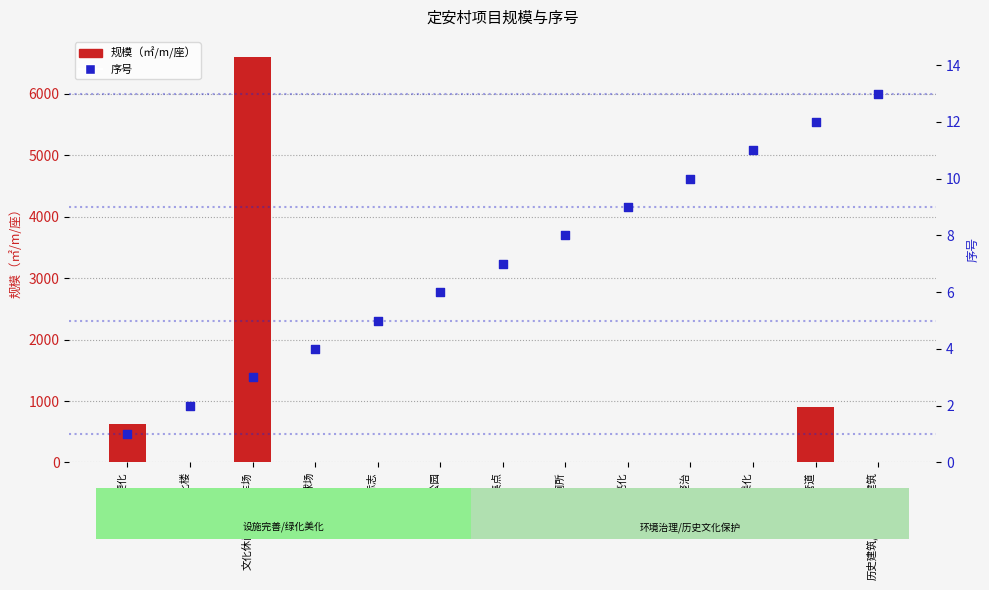

What is the total value across all series at 文化休闲广场/停车场?

6603